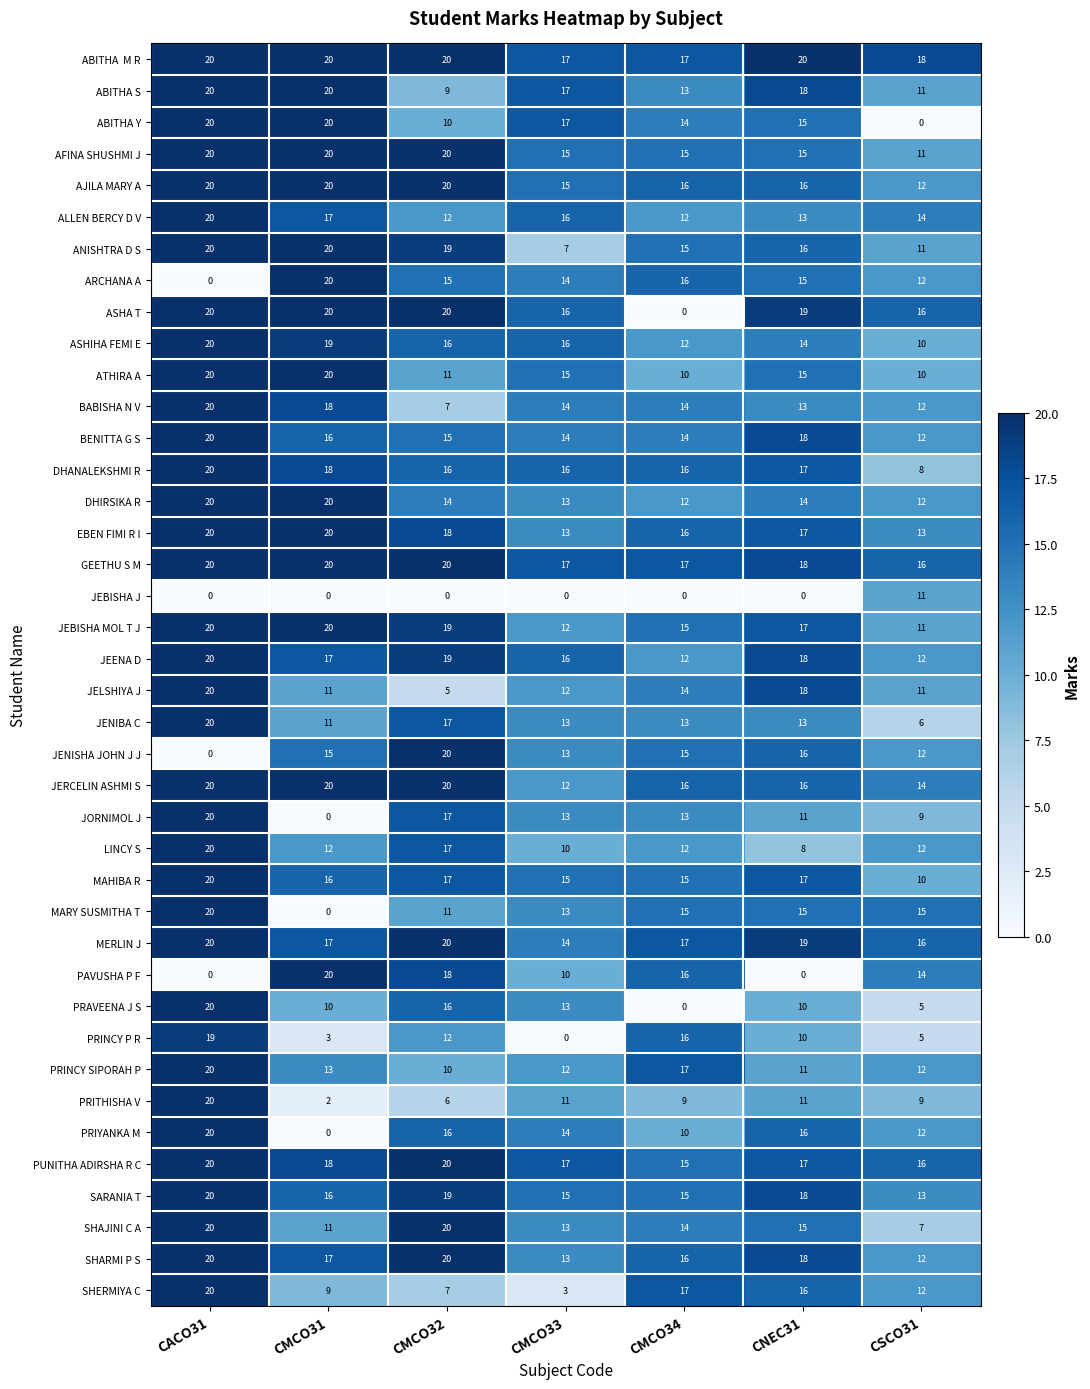

Count the PAVUSHA P F values in the range 0 to 18.

6